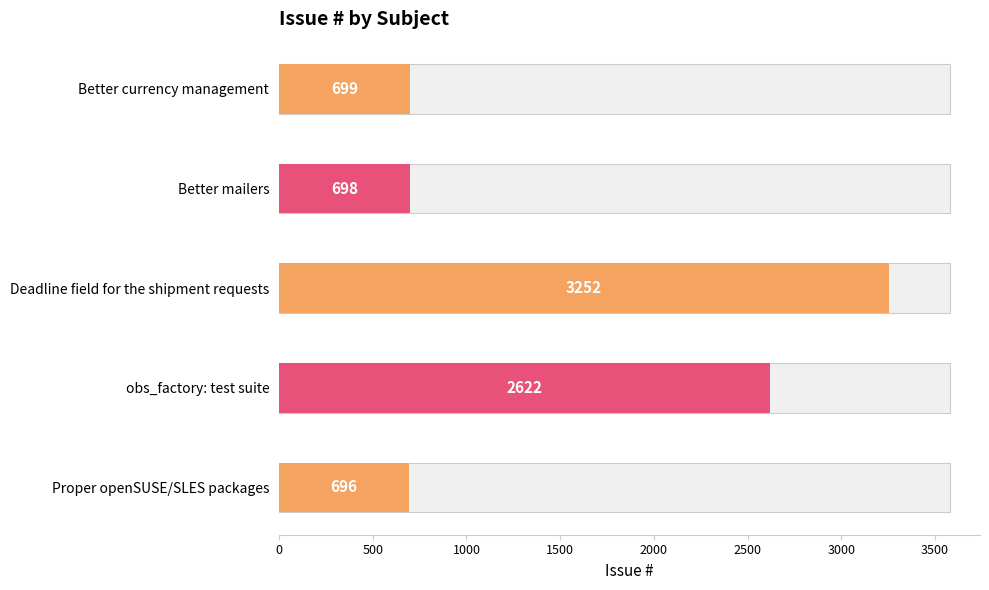

What is the average value?

1593